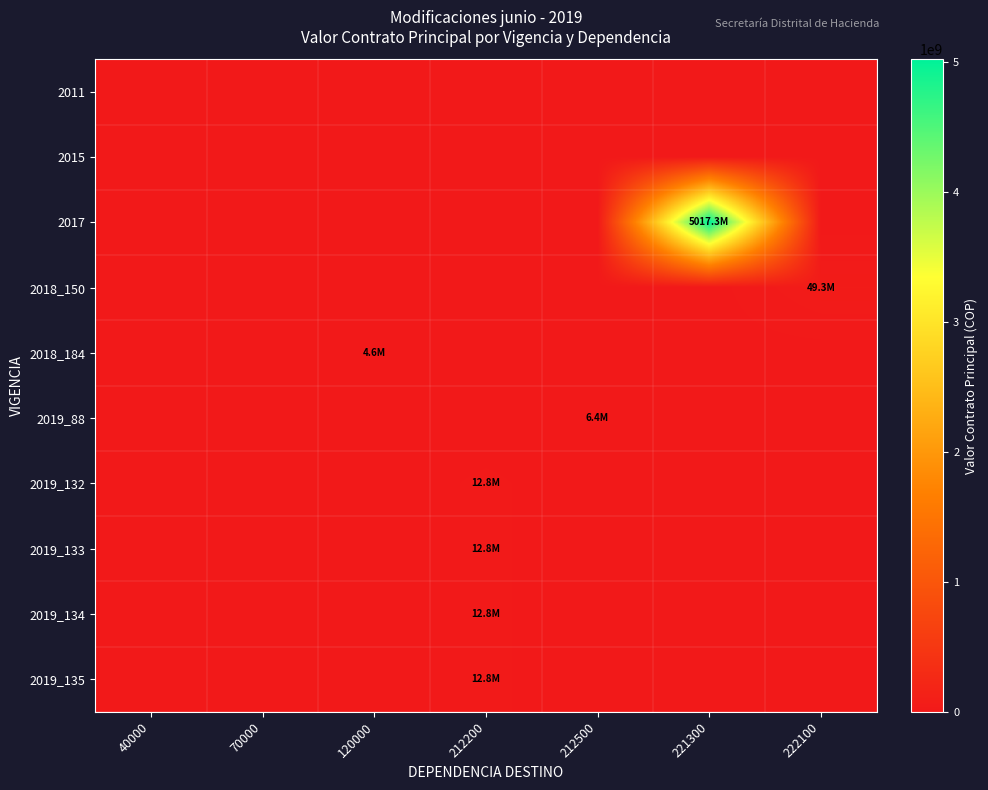

What is the total value across all series at 212200?

51038932